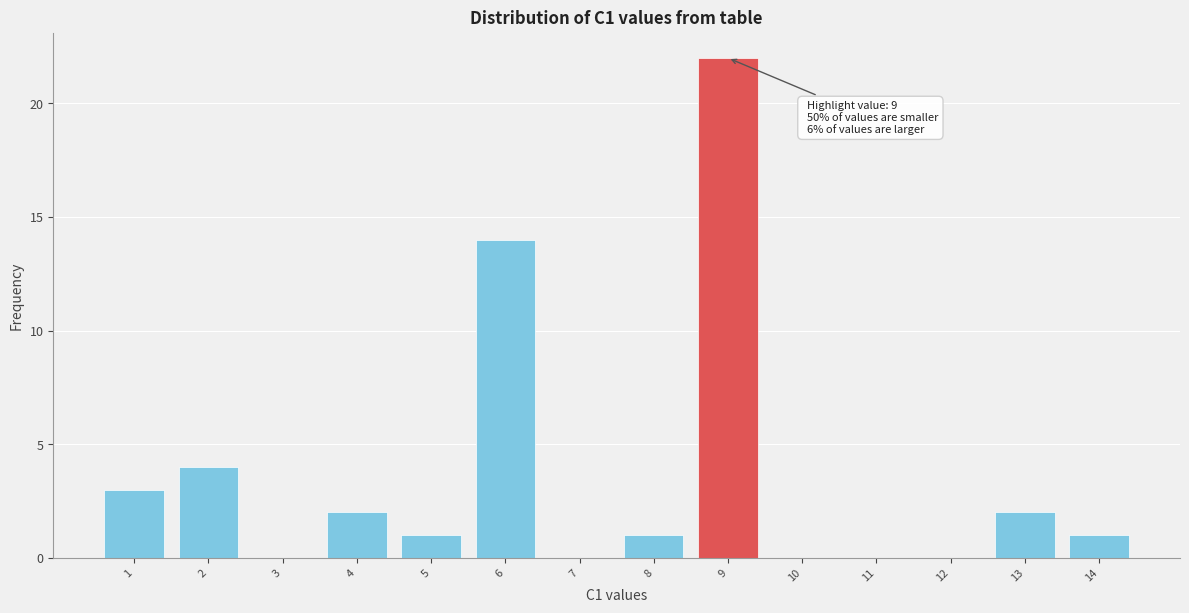

Which range on the x-axis has the tallest bar?

8.5 to 9.5